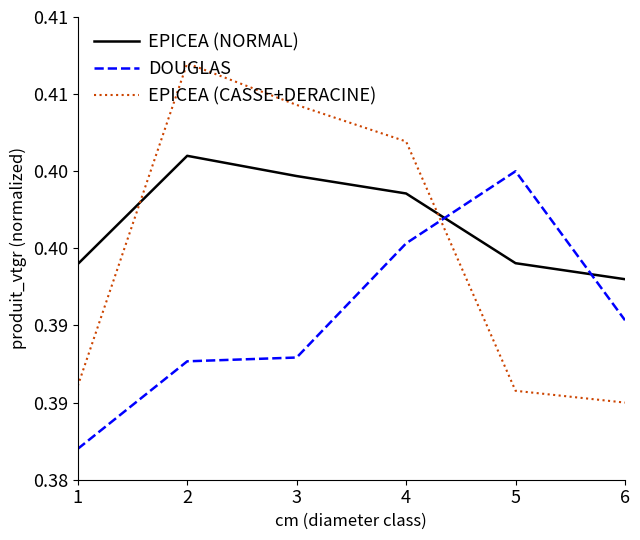

List the series in order of their peak value, lowest first.

DOUGLAS, EPICEA (NORMAL), EPICEA (CASSE+DERACINE)